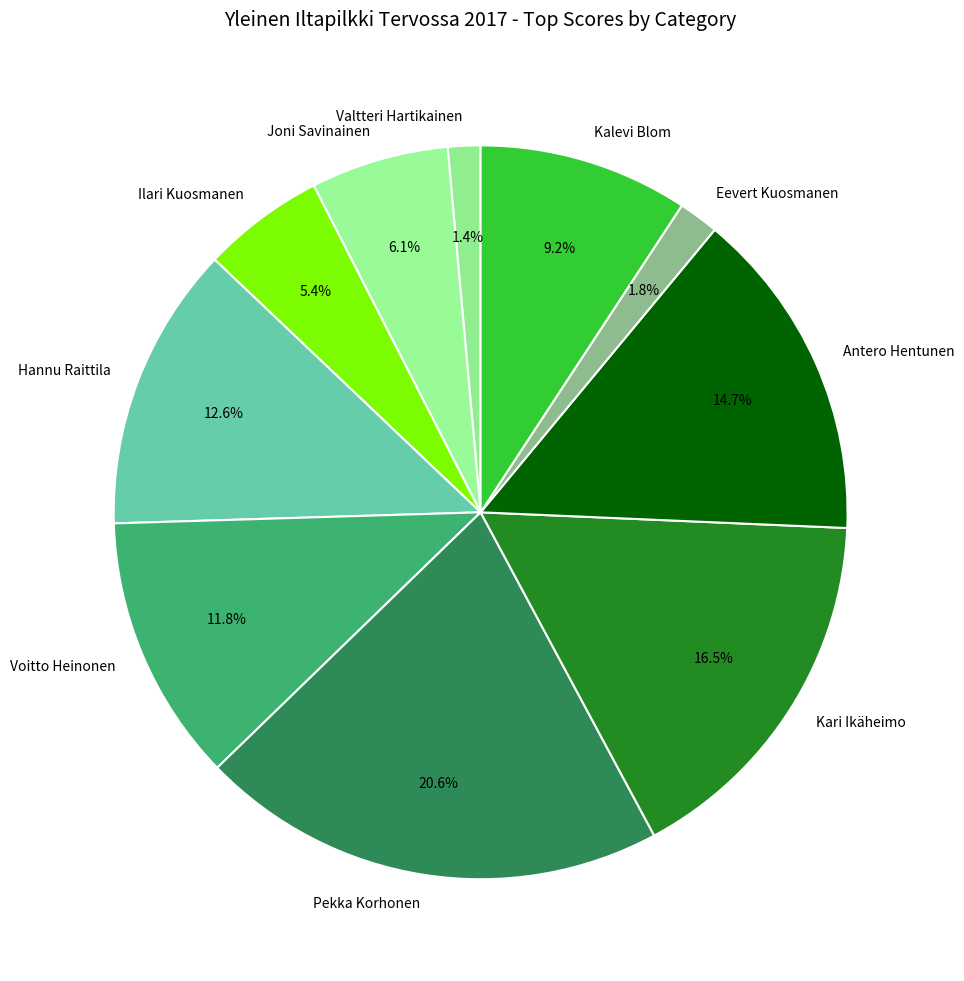

How many slices are in this pie chart?

10